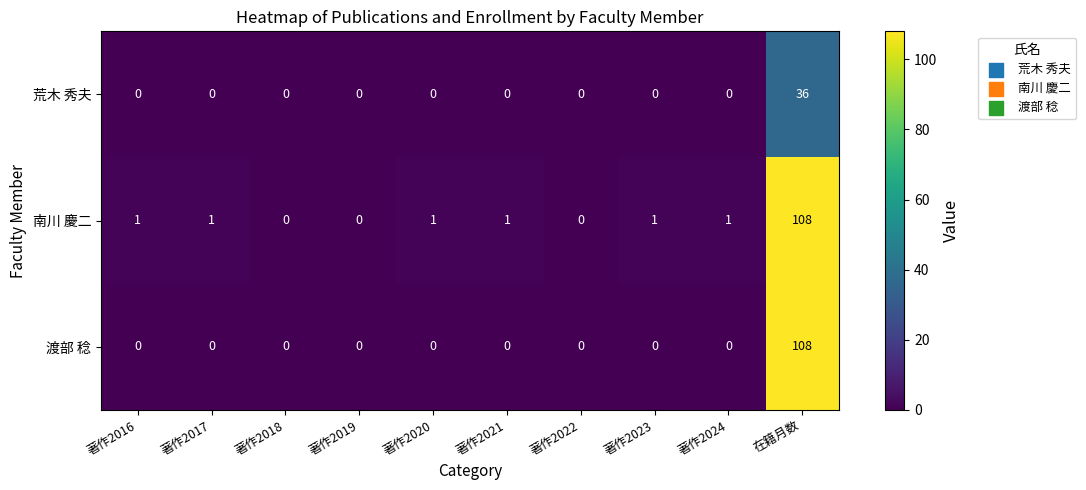

The 荒木 秀夫 series shows -15 at 著作2023. True or false?

False